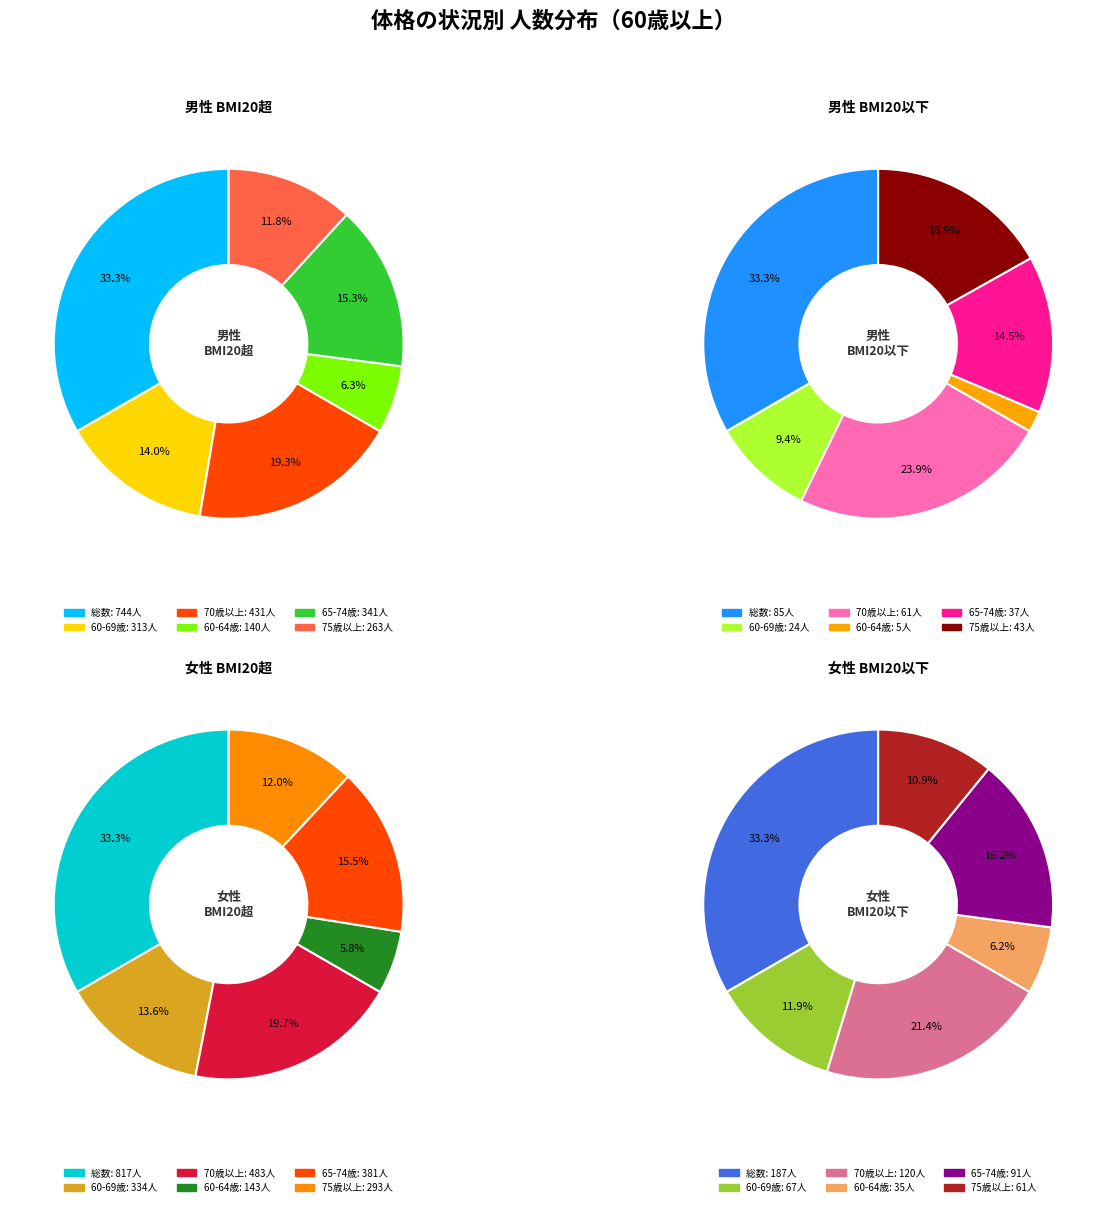

What is the total percentage of 75歳以上 and 総数?

45.1%